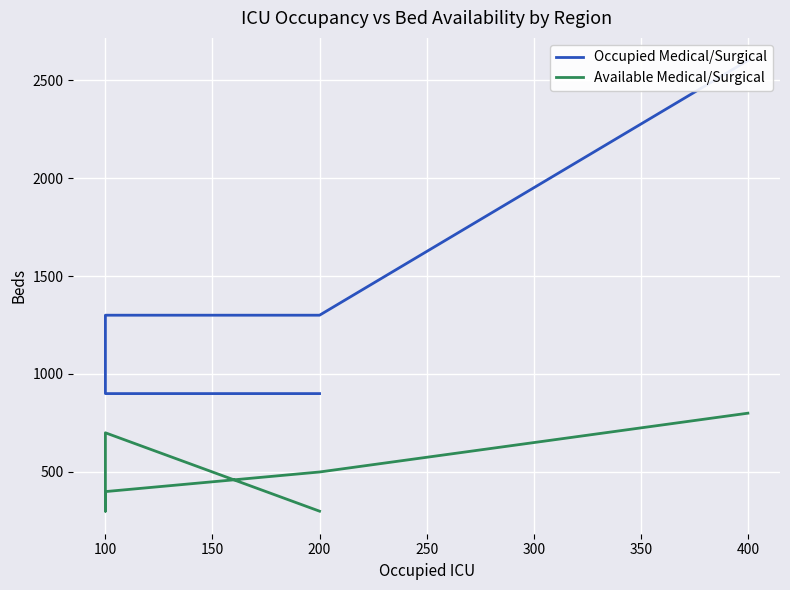

The value of Occupied Medical/Surgical at 100 is 1990. True or false?

False